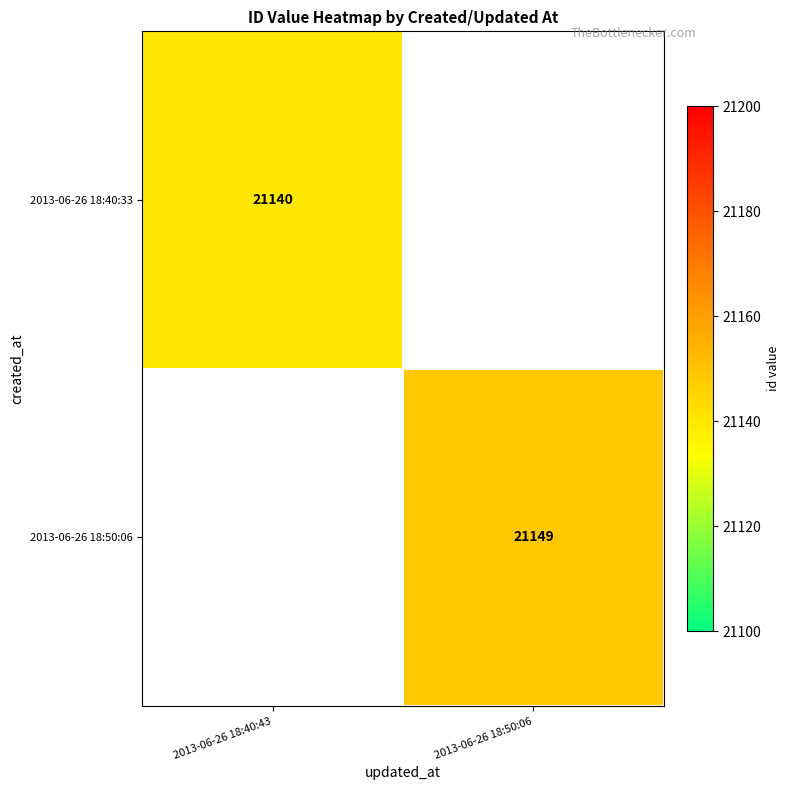

The value of 2013-06-26 18:50:06 at 2013-06-26 18:50:06 is 21149. True or false?

True